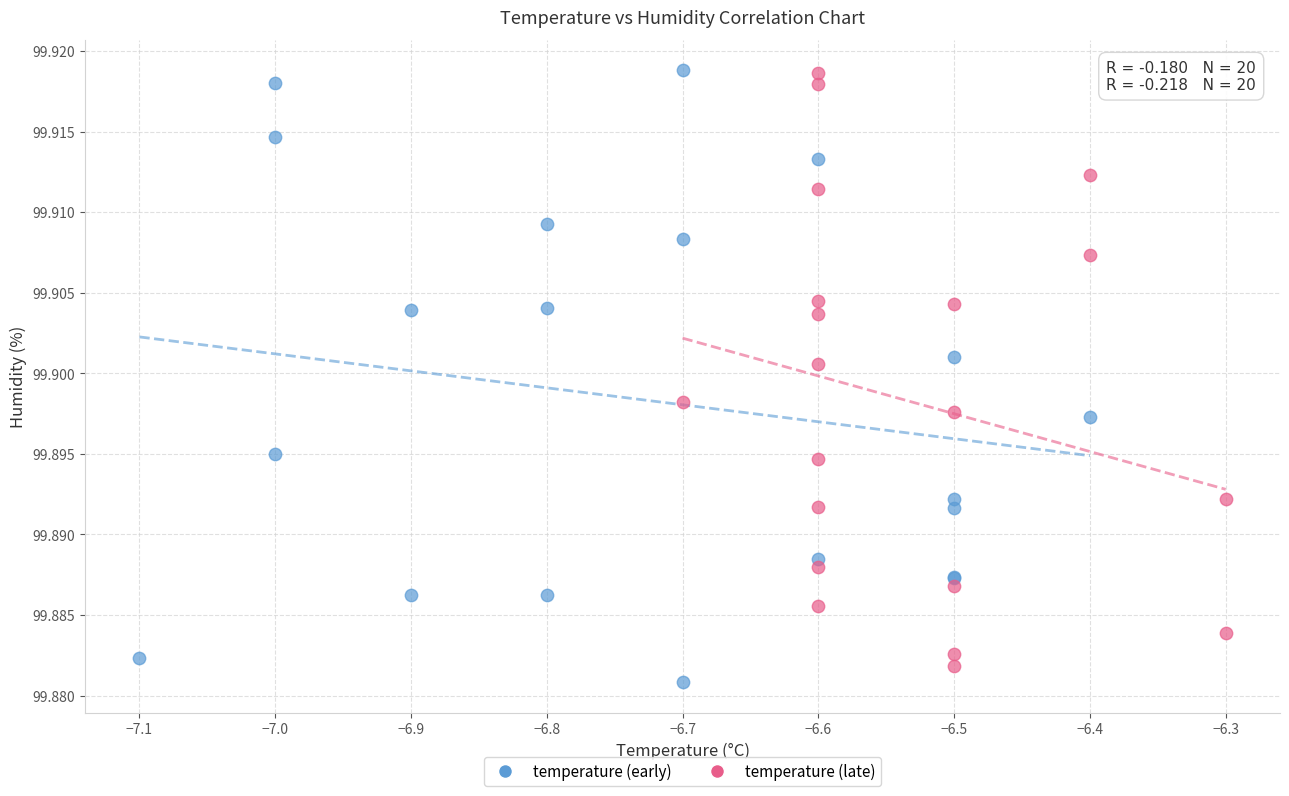

What are all the series names shown in the legend?

temperature (early), temperature (late)